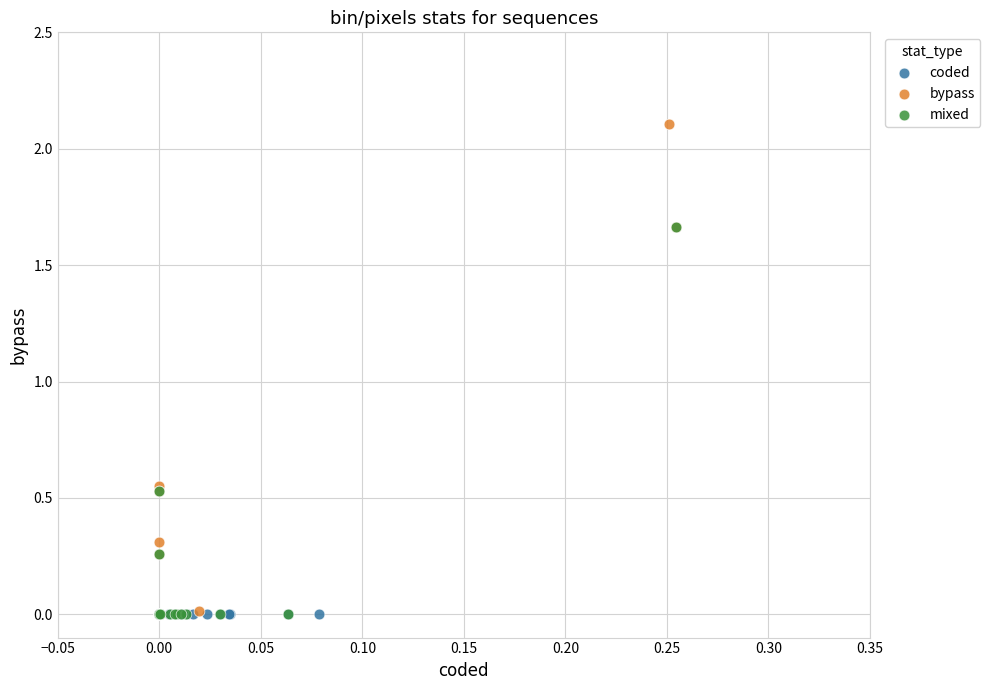

What are all the series names shown in the legend?

coded, bypass, mixed